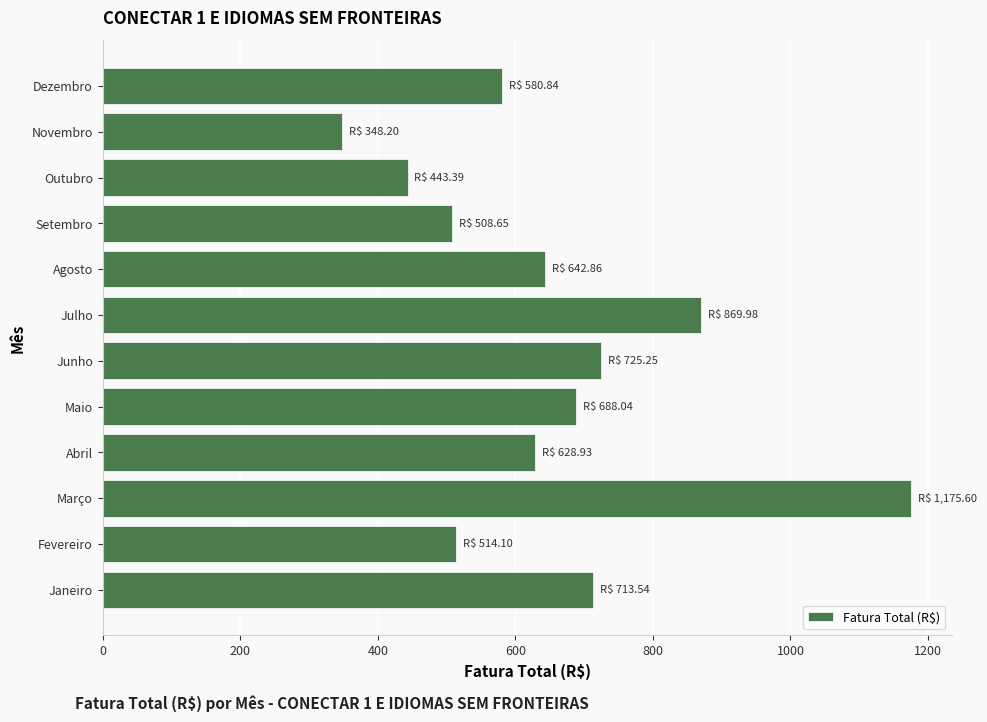

The chart shows a value of 642.9 at Agosto. True or false?

True